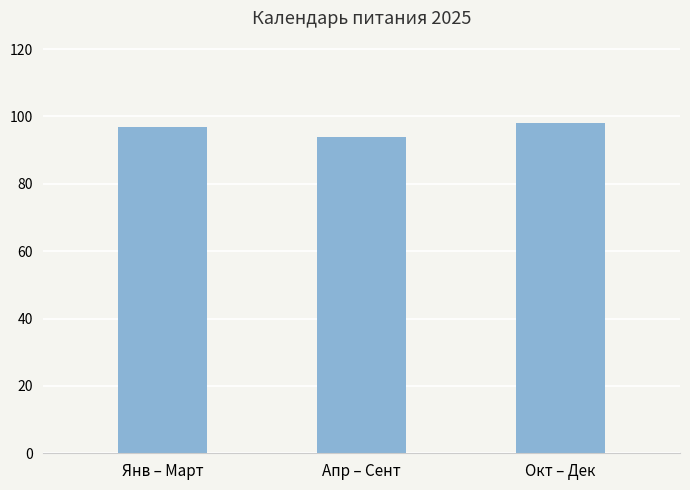

Is it true that the value at Окт – Дек is 51?

False